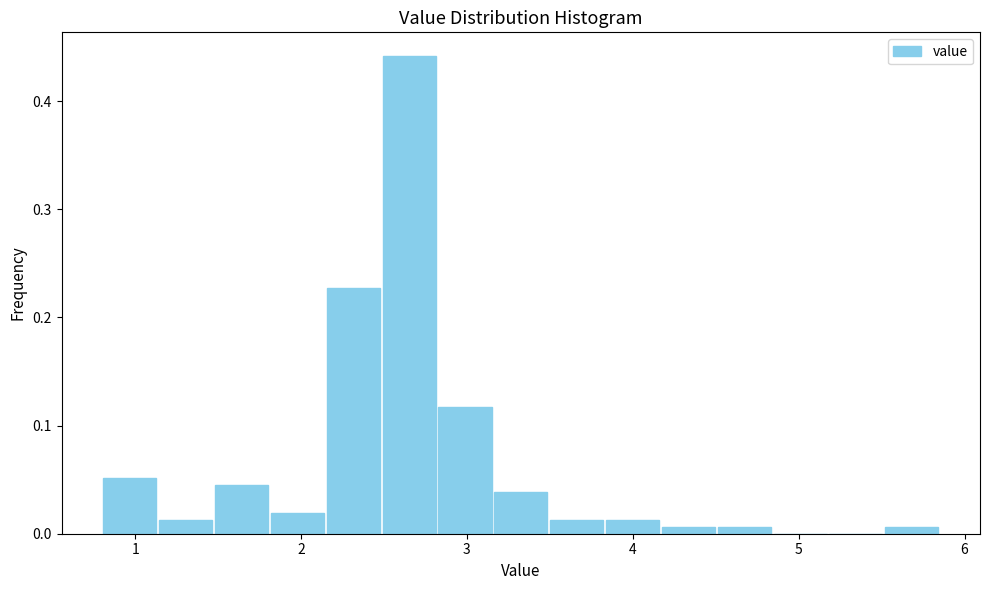

Read against the x-axis, roughly where is the centre of the tallest bar?

2.7